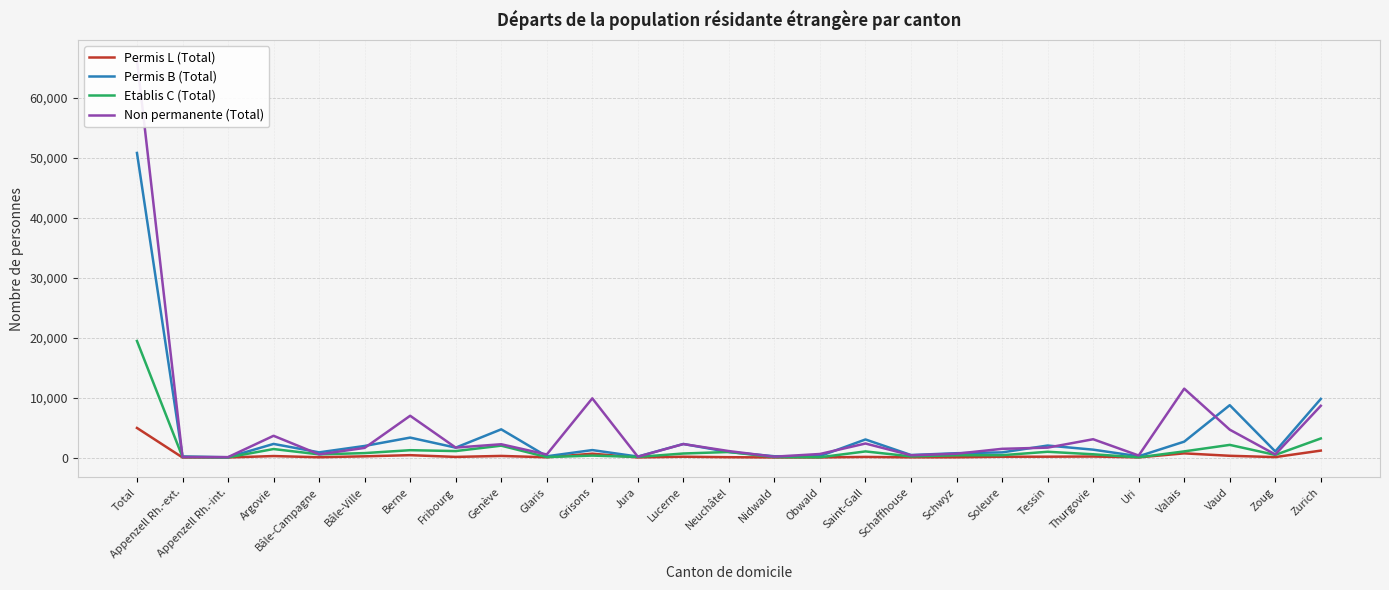

How many values in the Permis B (Total) series are below 1238?

13